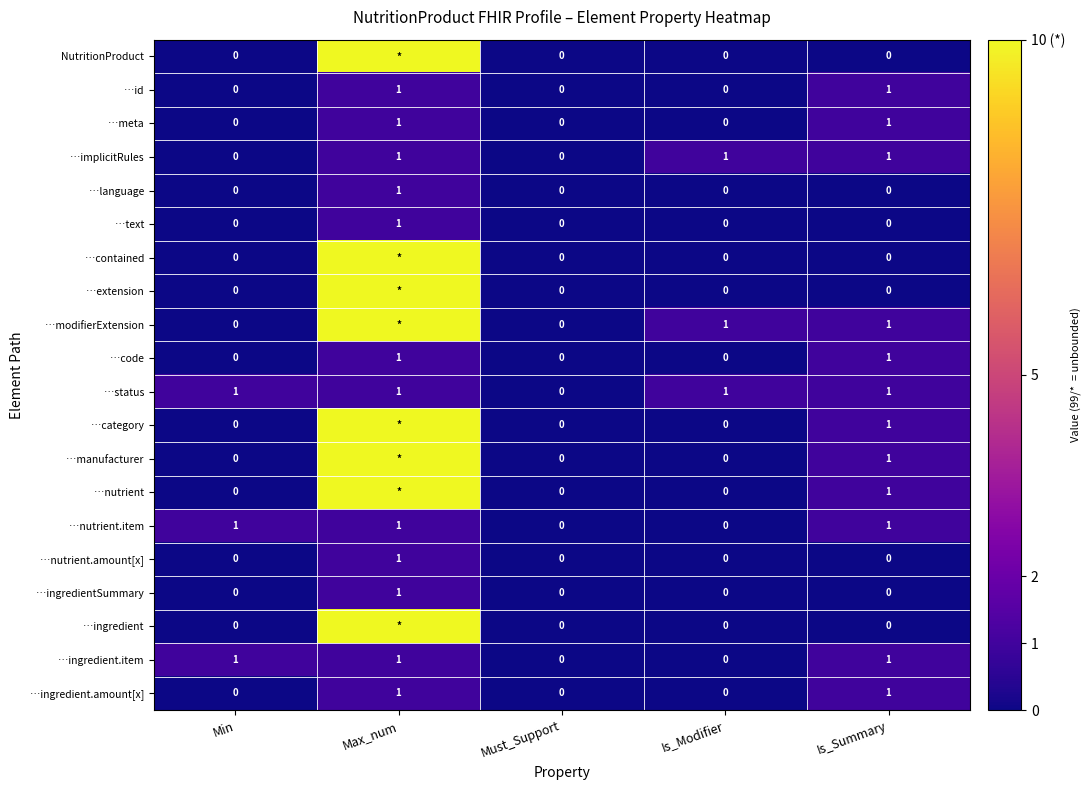

Count the number of data series in this chart.

20